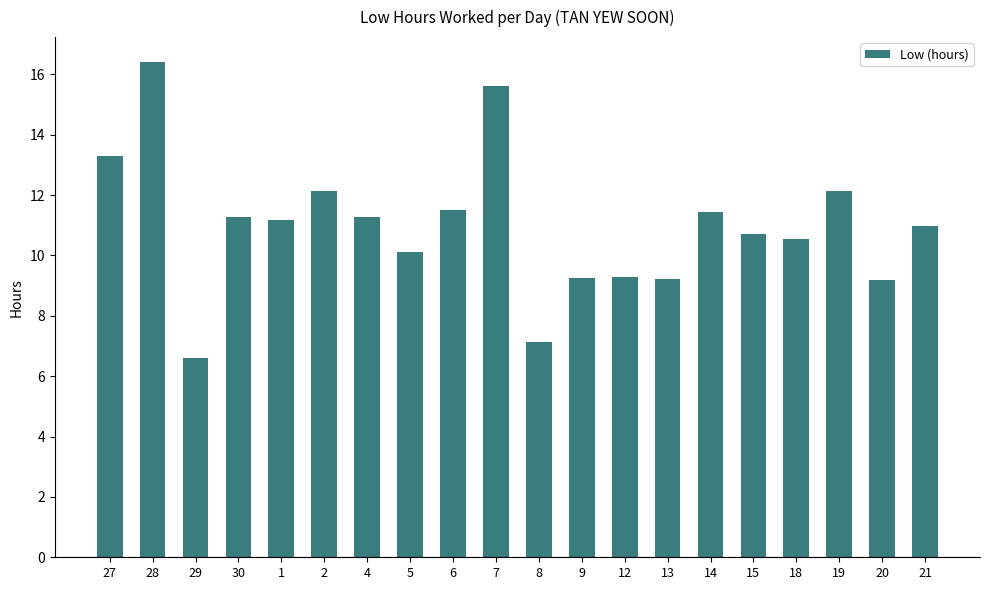

How many series are shown in this chart?

1